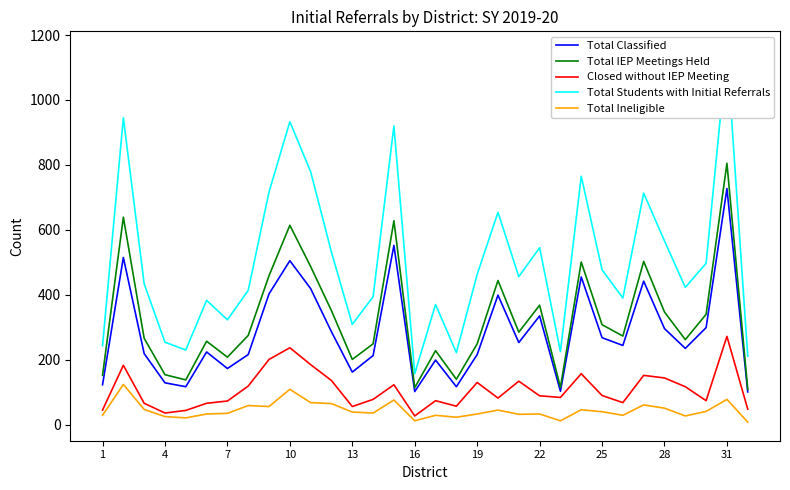

At which label does Closed without IEP Meeting reach its peak?

31